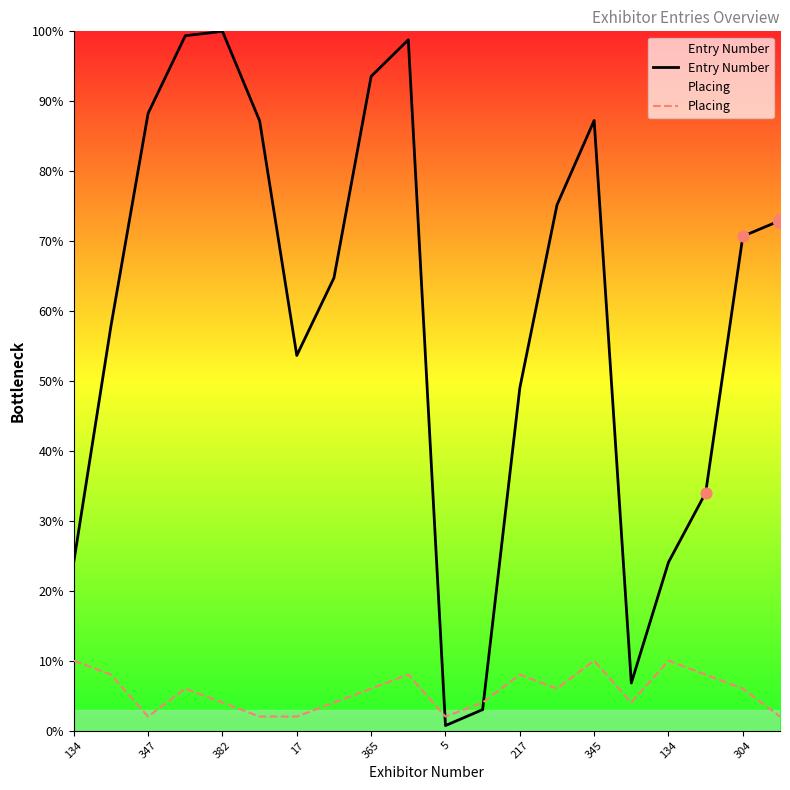

Which series reaches the maximum Y coordinate?

Entry Number